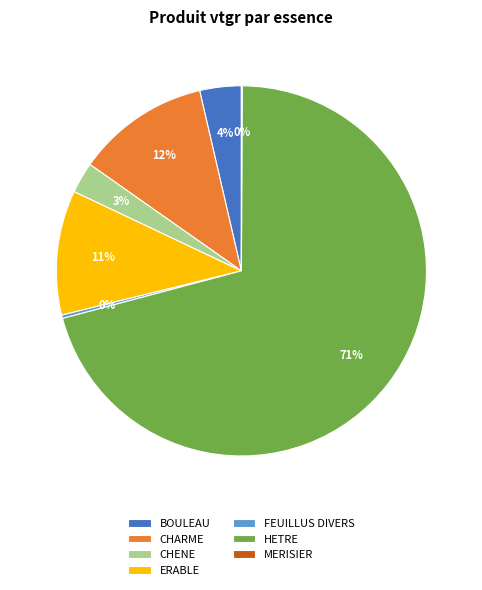

True or false: CHARME accounts for 12% of the total.

True